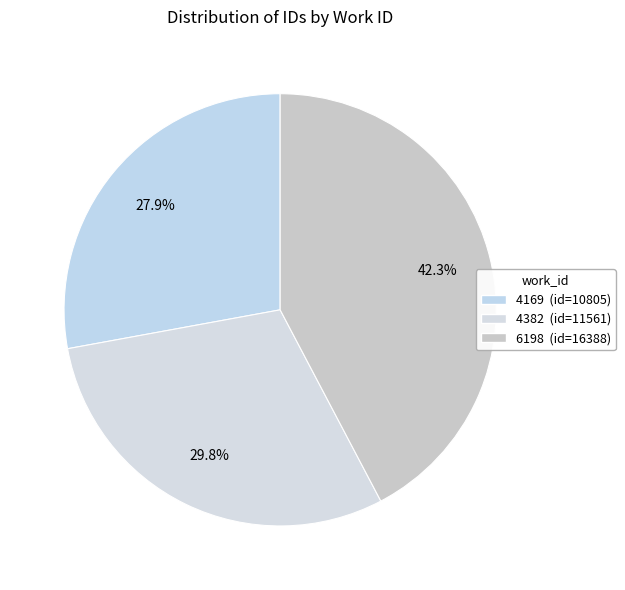

What is the largest slice in the pie chart?

6198